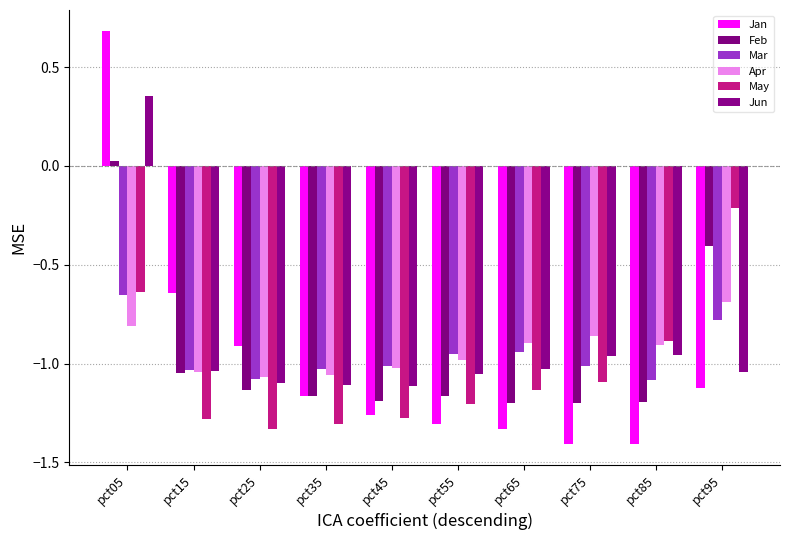

Reading right to left, list all the values displayed in this chart.

Jan: -1.1	-1.4	-1.4	-1.3	-1.3	-1.3	-1.2	-0.9	-0.6	0.7
Feb: -0.4	-1.2	-1.2	-1.2	-1.2	-1.2	-1.2	-1.1	-1.0	0.0
Mar: -0.8	-1.1	-1.0	-0.9	-1.0	-1.0	-1.0	-1.1	-1.0	-0.7
Apr: -0.7	-0.9	-0.9	-0.9	-1.0	-1.0	-1.1	-1.1	-1.0	-0.8
May: -0.2	-0.9	-1.1	-1.1	-1.2	-1.3	-1.3	-1.3	-1.3	-0.6
Jun: -1.0	-1.0	-1.0	-1.0	-1.1	-1.1	-1.1	-1.1	-1.0	0.4